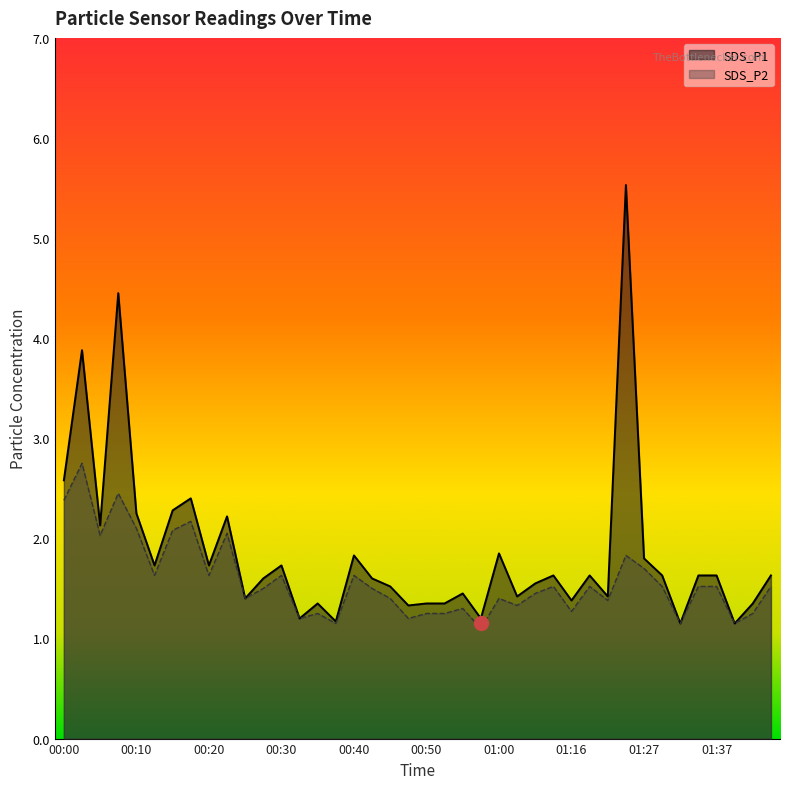

True or false: SDS_P1 and SDS_P2 intersect in this chart.

False